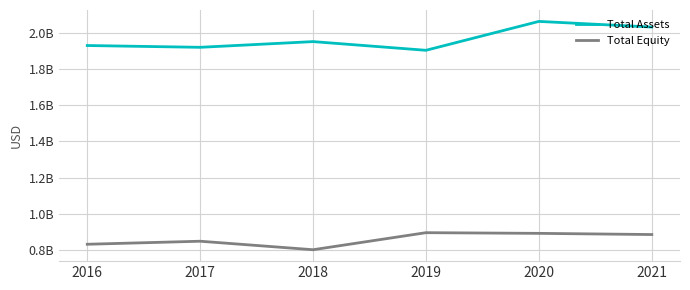

Rank the series by their average value, from lowest to highest.

Total Equity, Total Assets